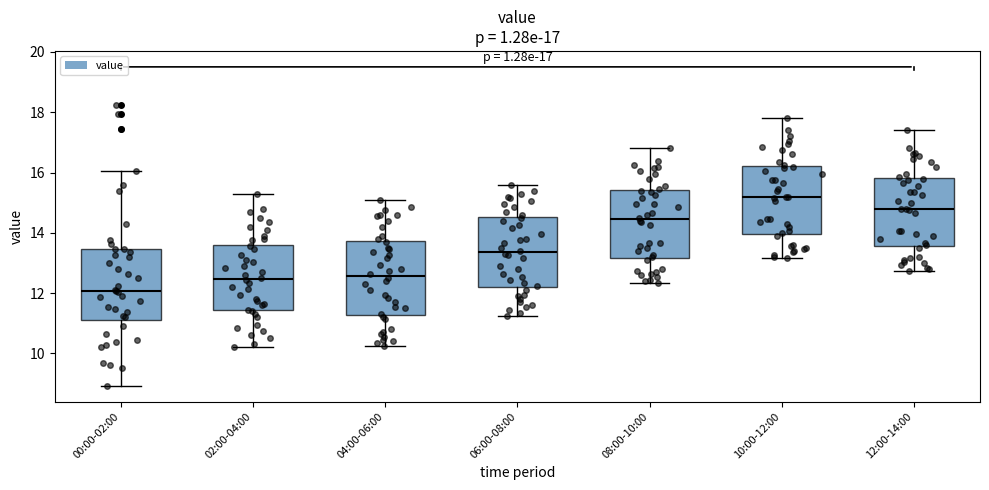

Which box has the lowest median line?

00:00-02:00